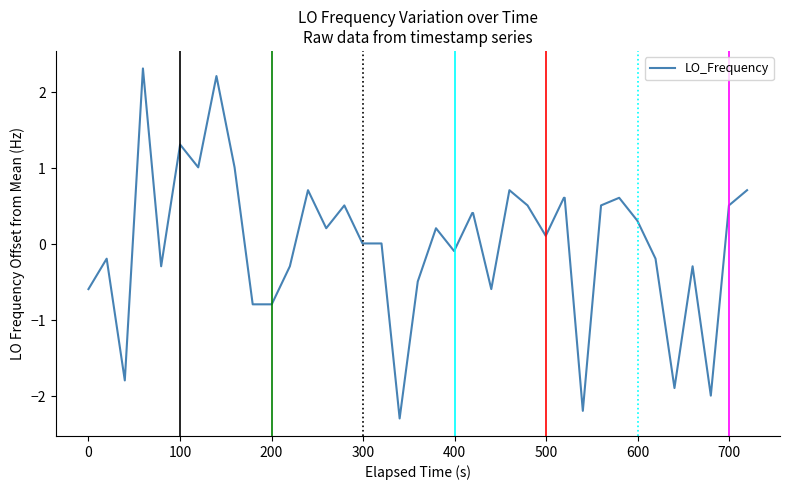

What is the greatest value displayed?

2.3